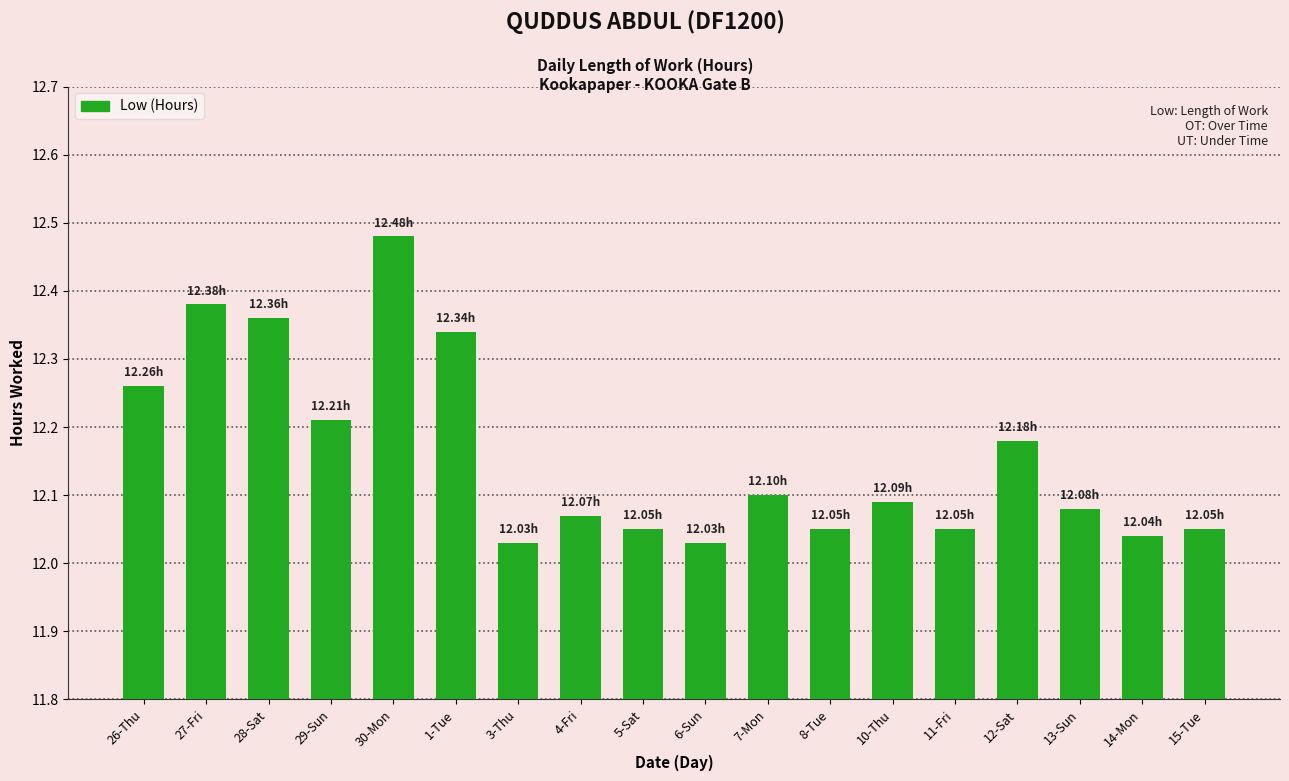

Which label corresponds to the largest value in the chart?

30-Mon